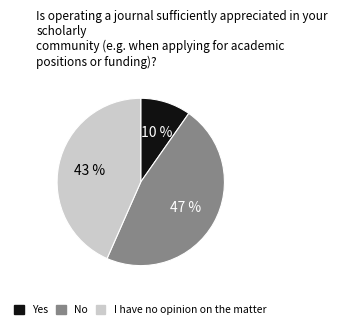

Between No and I have no opinion on the matter, which is larger?

No